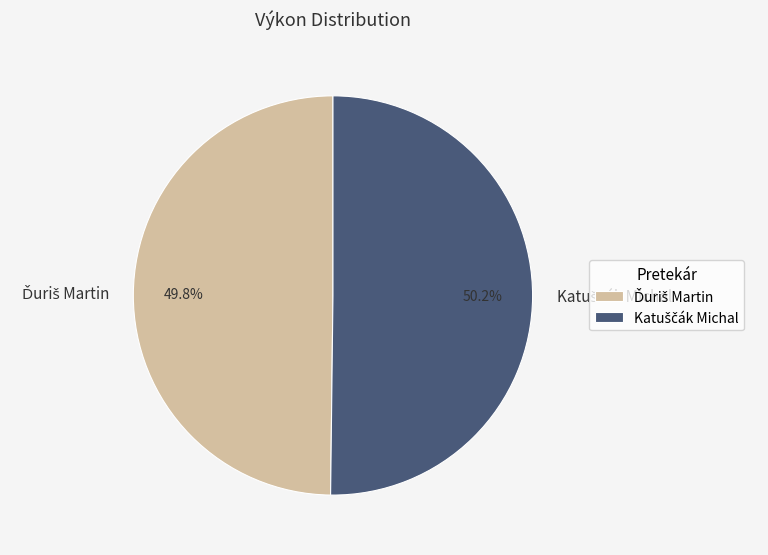

Is there a majority slice in this chart?

Yes